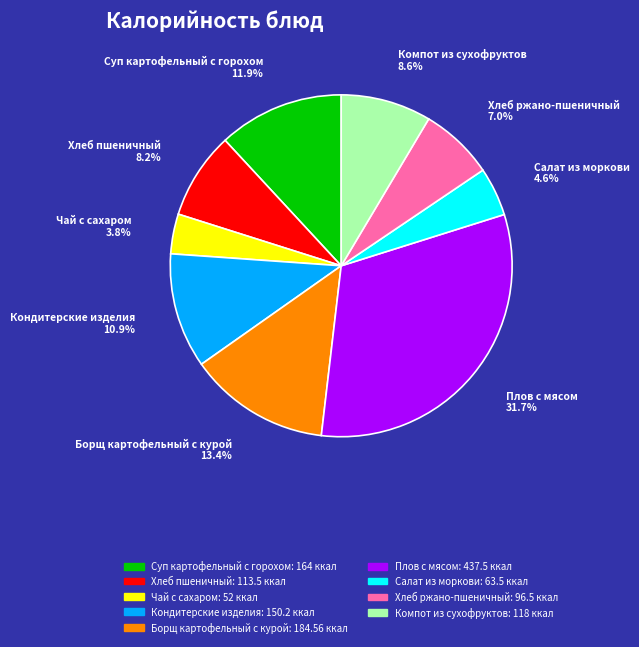

What percentage is the Хлеб ржано-пшеничный slice, to the nearest percent?

7%